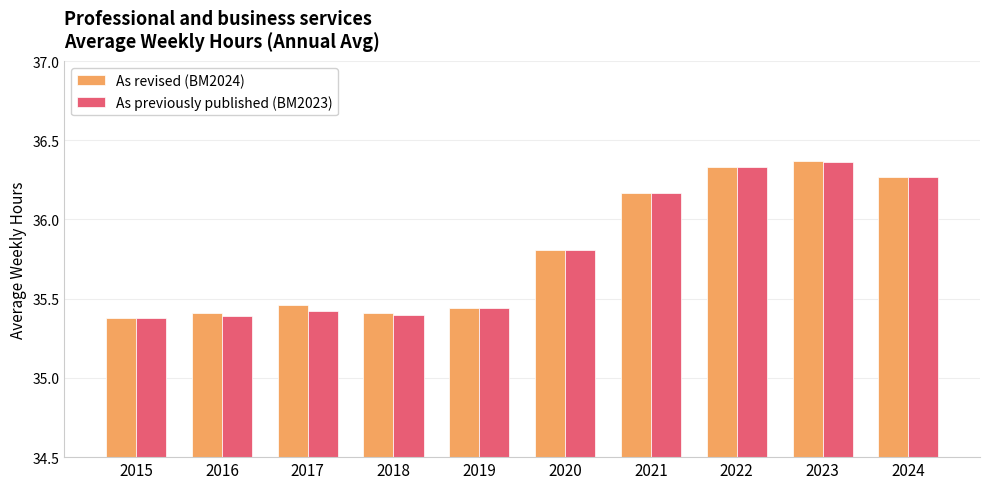

How many As previously published (BM2023) values are between 35 and 36?

6